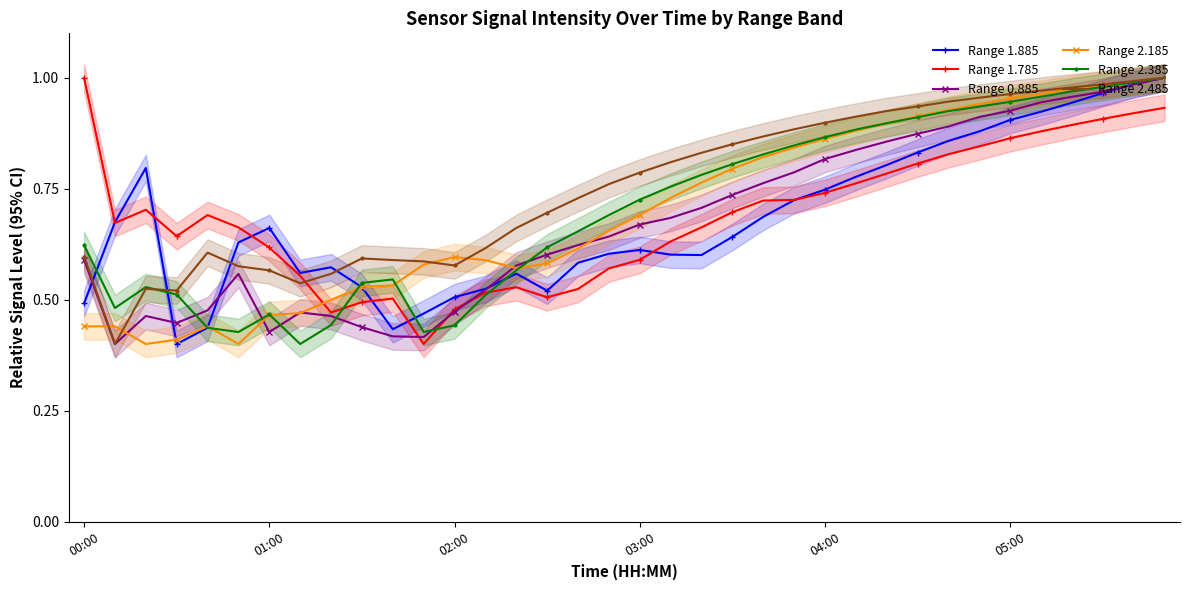

List the series in order of their peak value, highest first.

Range 1.885, Range 1.785, Range 0.885, Range 2.185, Range 2.385, Range 2.485